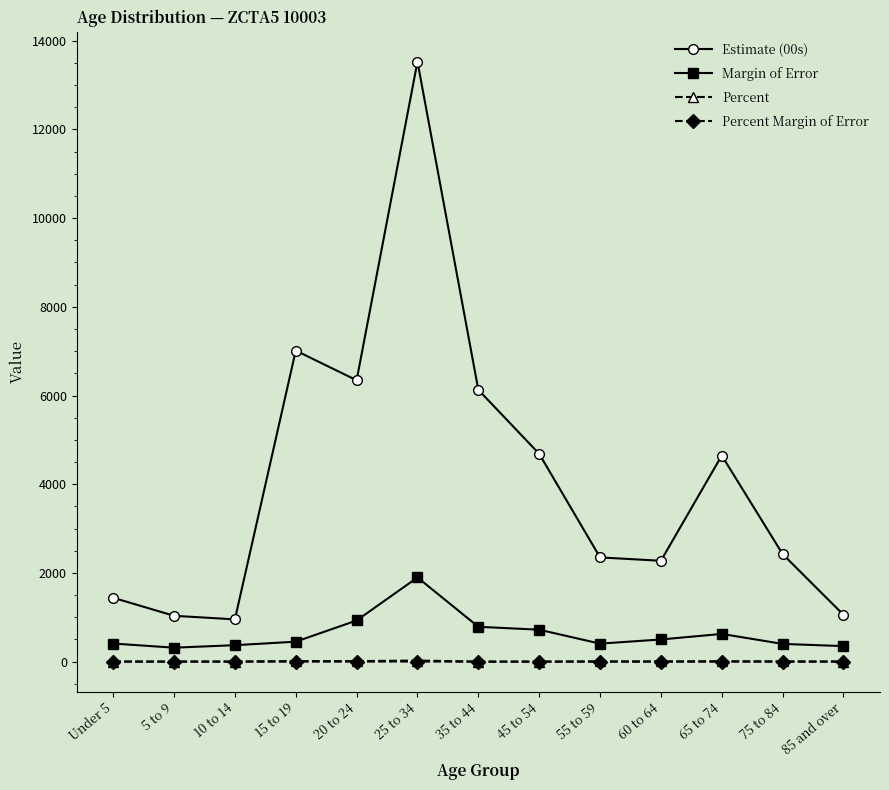

Which series has the largest range (max minus min)?

Estimate (00s)